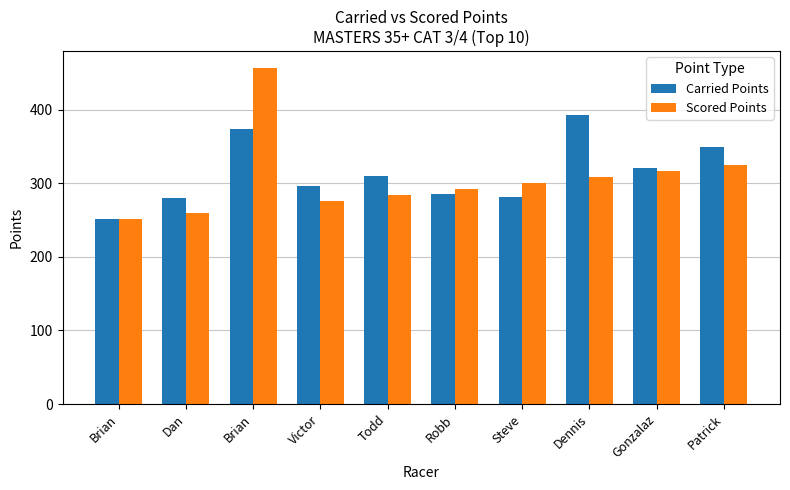

What is the value of the Carried Points bar at the 5th from the left?

310.3